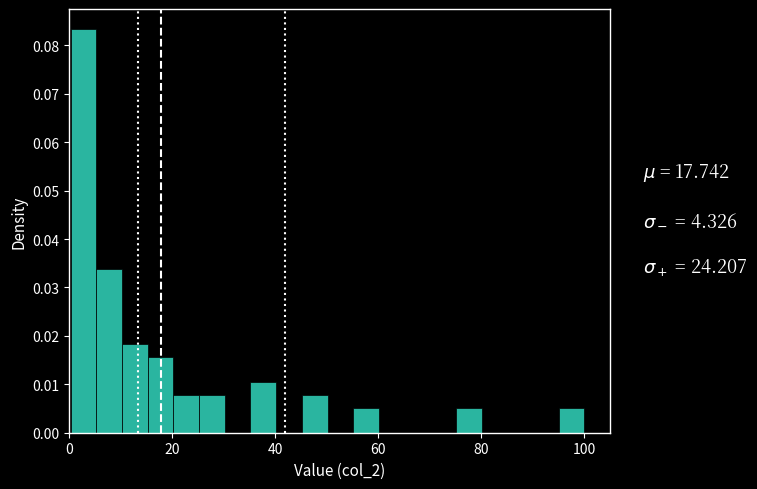

Read against the x-axis, roughly where is the centre of the tallest bar?

2